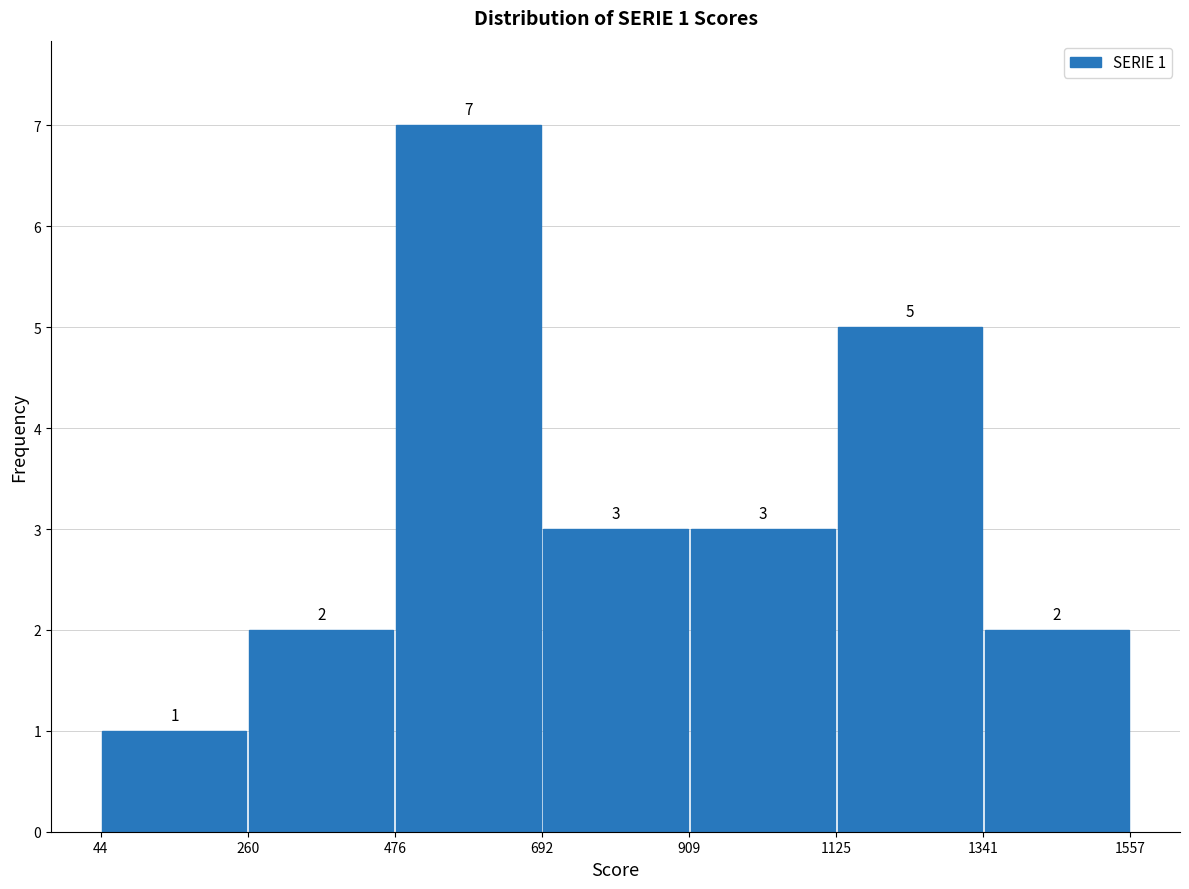

Which range on the x-axis has the tallest bar?

476 to 692